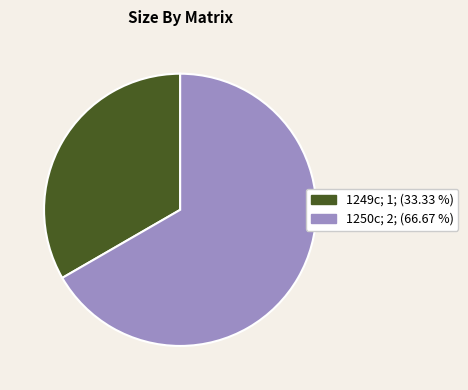

Combined, do 1249c; 1; (33.33 %) and 1250c; 2; (66.67 %) account for over 50%?

Yes